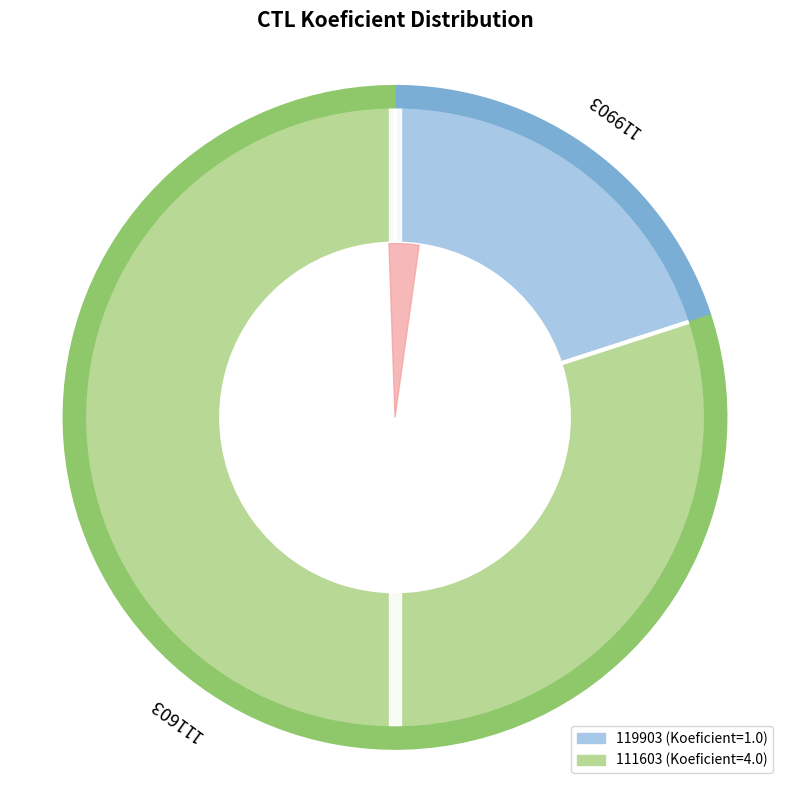

What portion of the pie excludes 111603?

20.0%